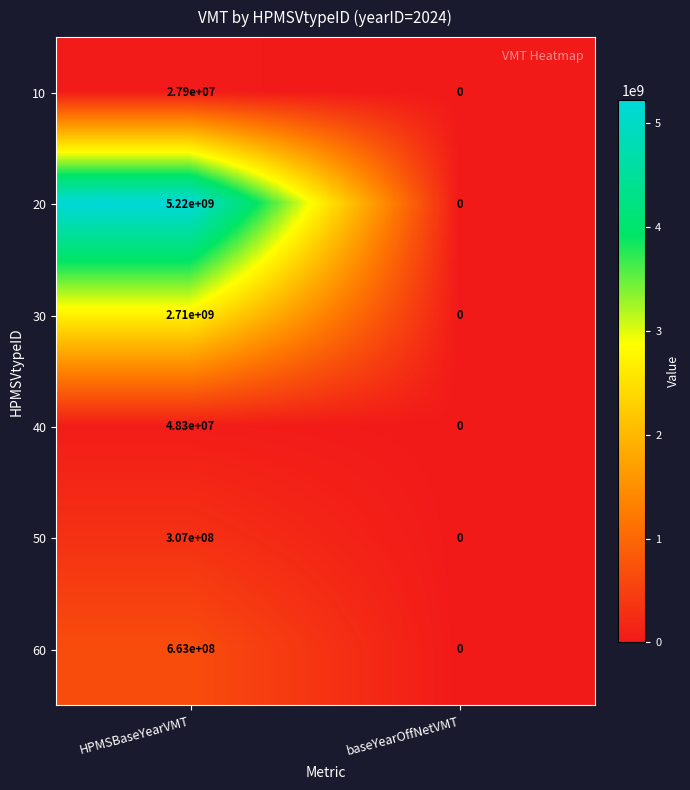

List the labels in order of 20 value, smallest first.

baseYearOffNetVMT, HPMSBaseYearVMT